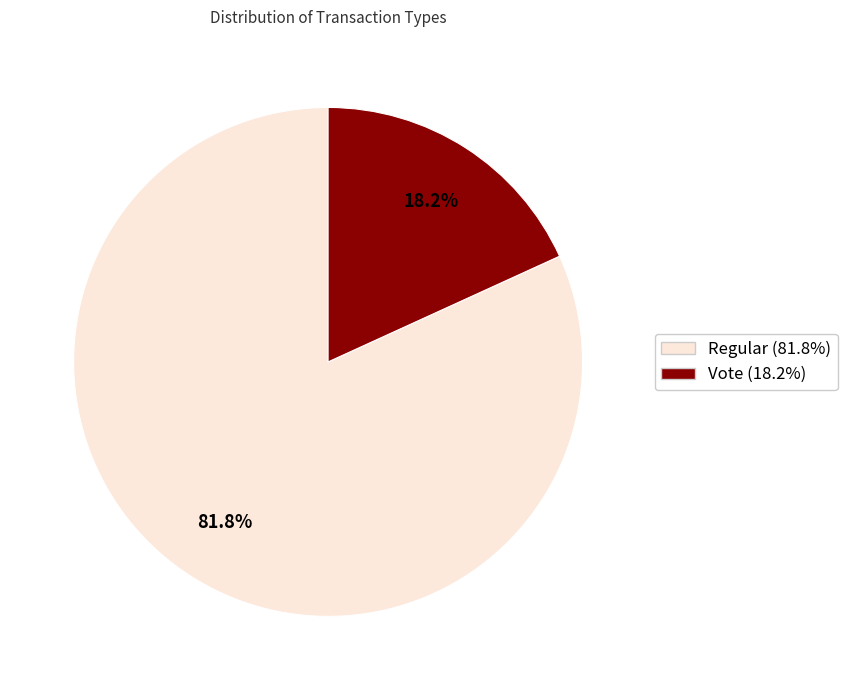

To the nearest percent, what is the combined percentage of Regular and Vote?

100%